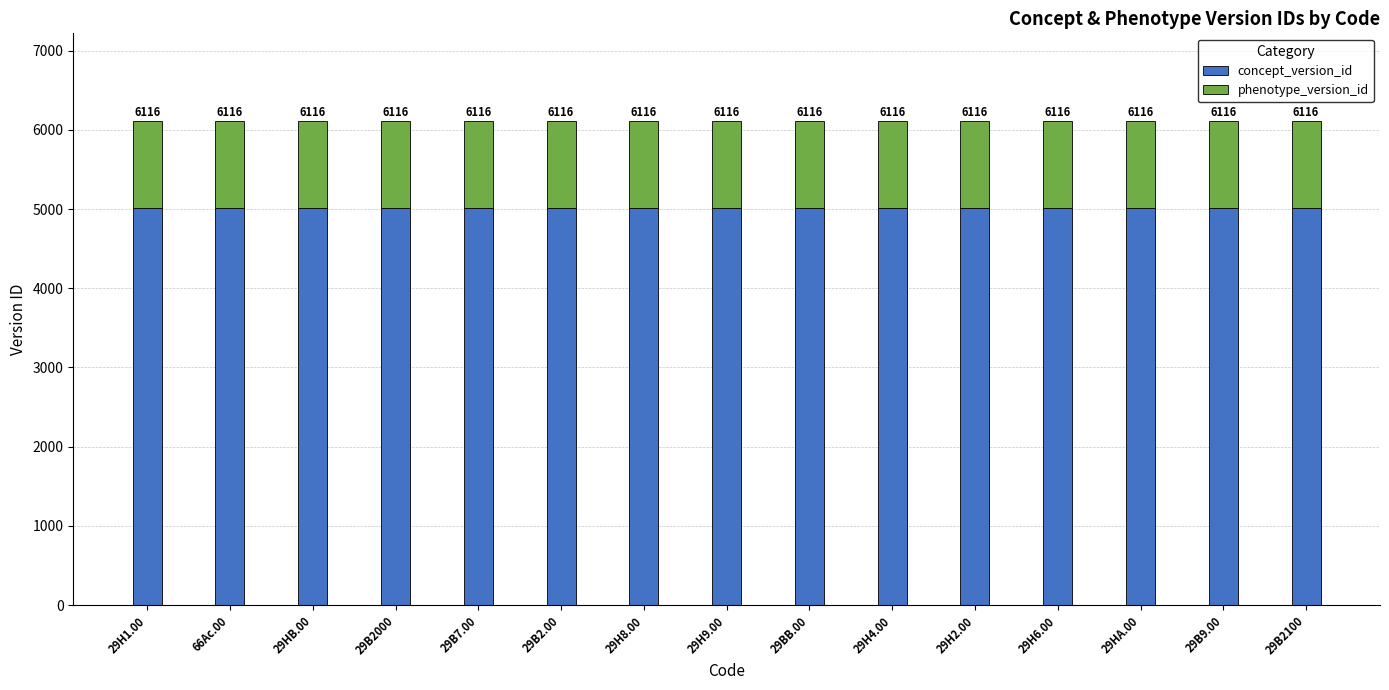

What are all the series names shown in the legend?

concept_version_id, phenotype_version_id